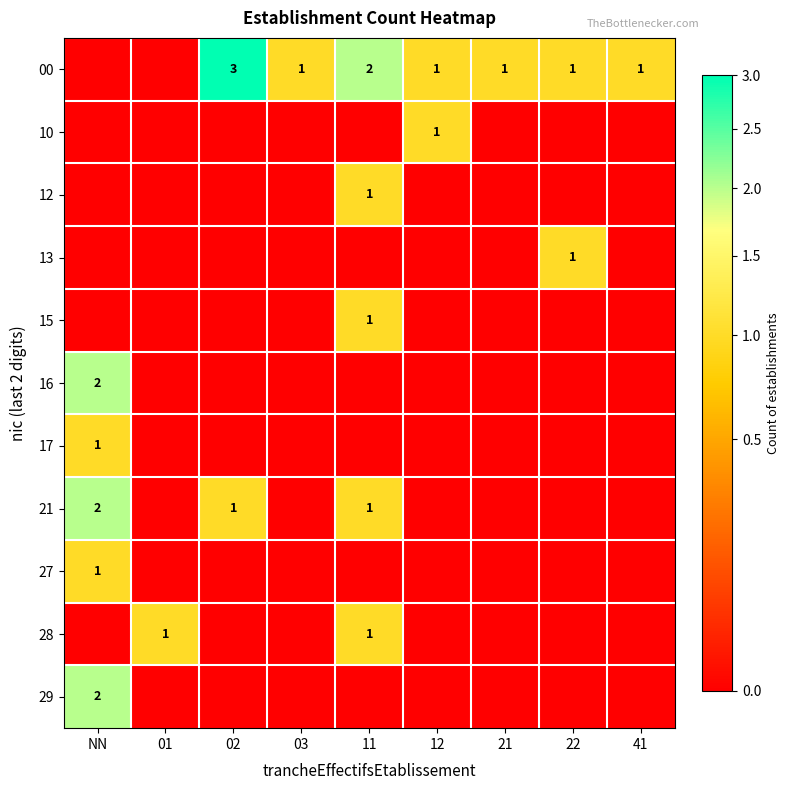

Is it true that 28 equals 1 at 01?

True